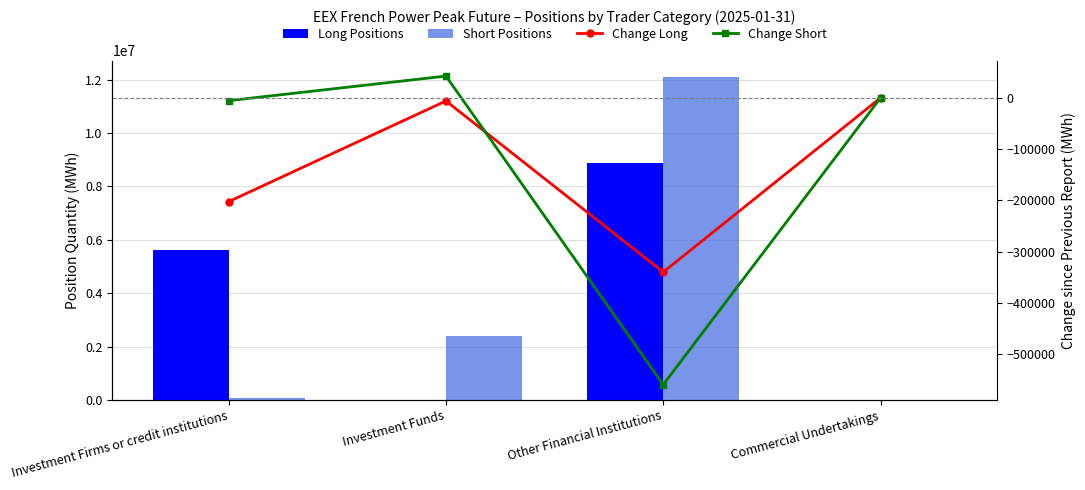

How many data points in Change Long are less than -6000?

2